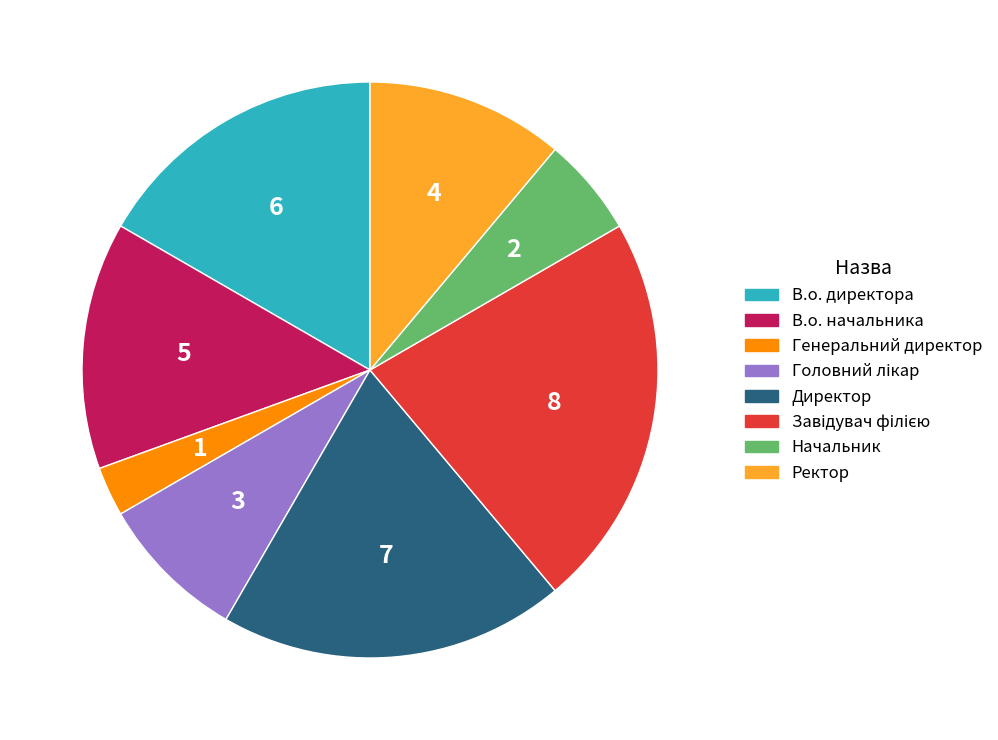

Does Генеральний директор account for over 50% of the chart?

No